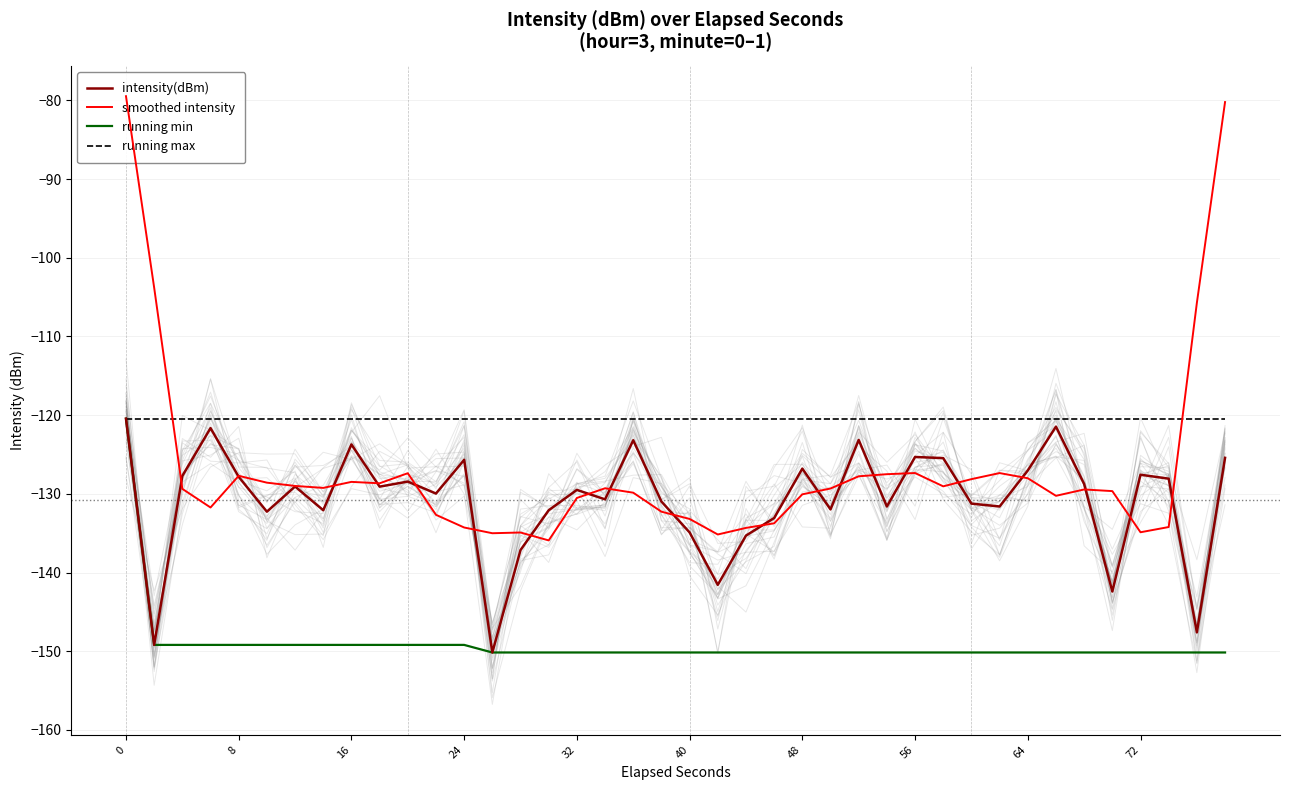

What is the lowest value of the running min series?

-150.2